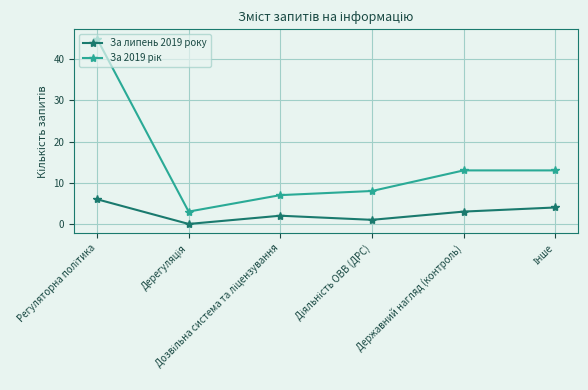

In За липень 2019 року, how many points are higher than both neighbors (excluding endpoints)?

1